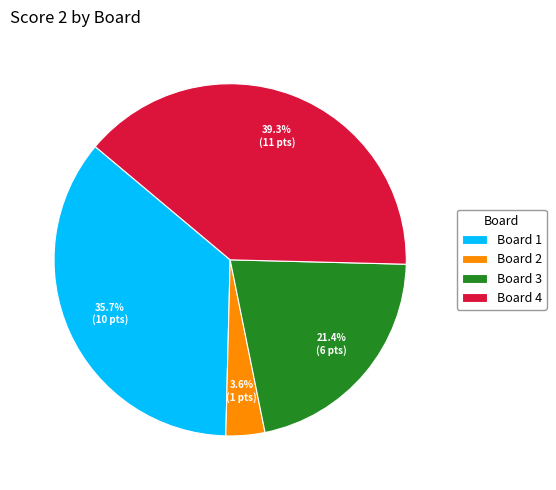

Rank the categories by value from highest to lowest.

Board 4, Board 1, Board 3, Board 2